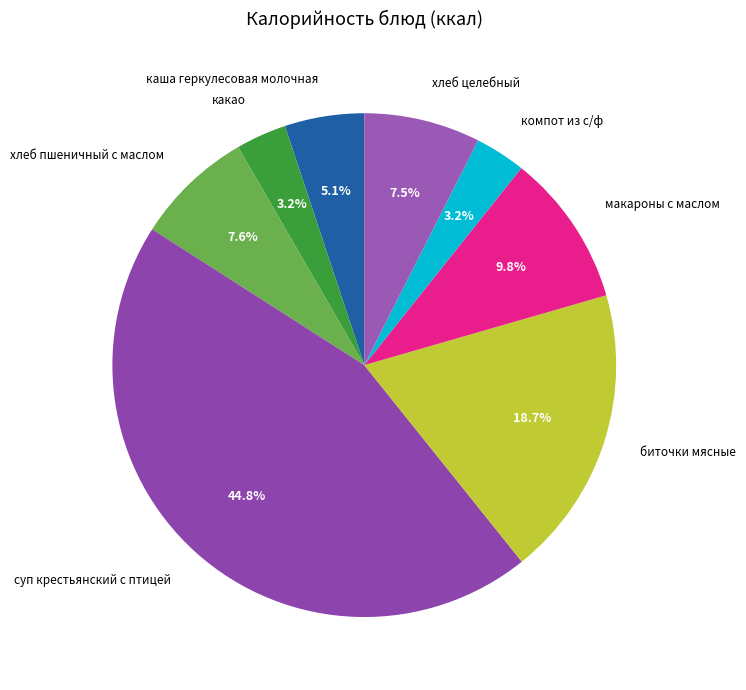

Count the number of slices in the pie.

8